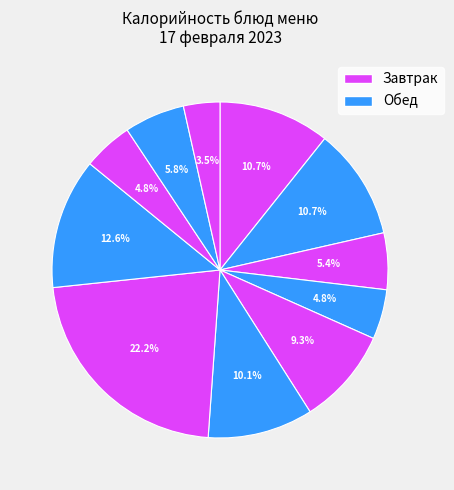

How many slices are in this pie chart?

11